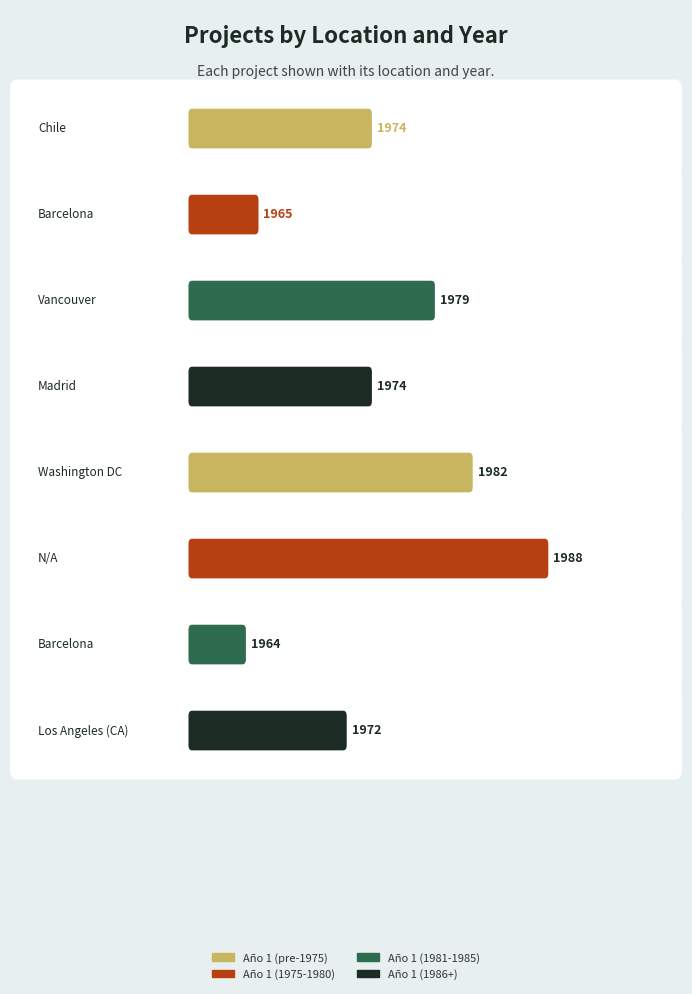

Which category has the lowest value across all series?

Barcelona